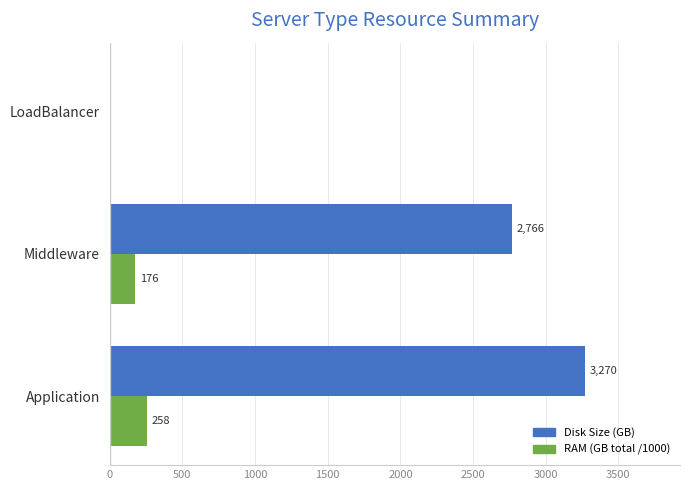

What is the maximum value shown in the chart?

3270